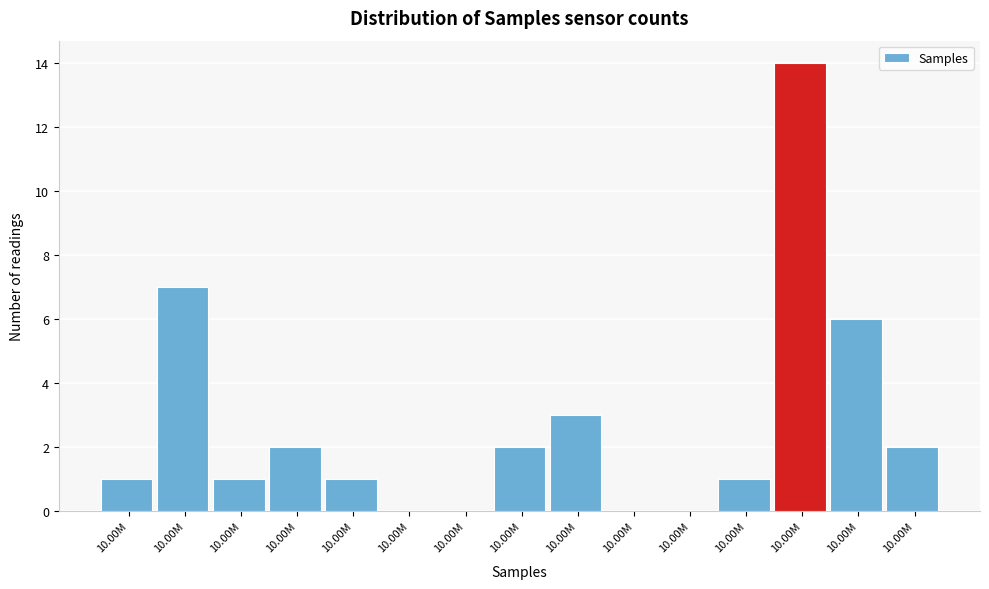

How many series are shown in this chart?

1